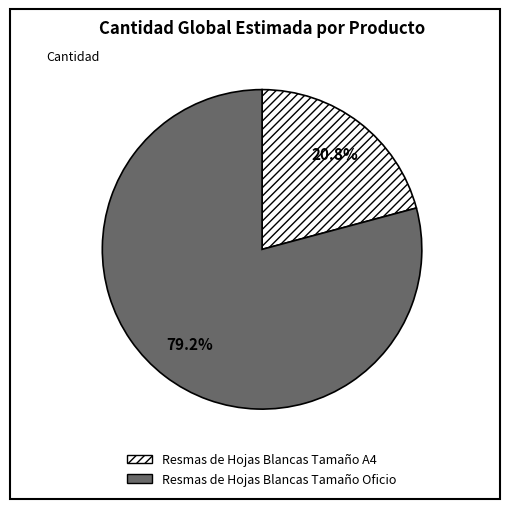

Combined, do Resmas de Hojas Blancas Tamaño Oficio and Resmas de Hojas Blancas Tamaño A4 account for over 50%?

Yes